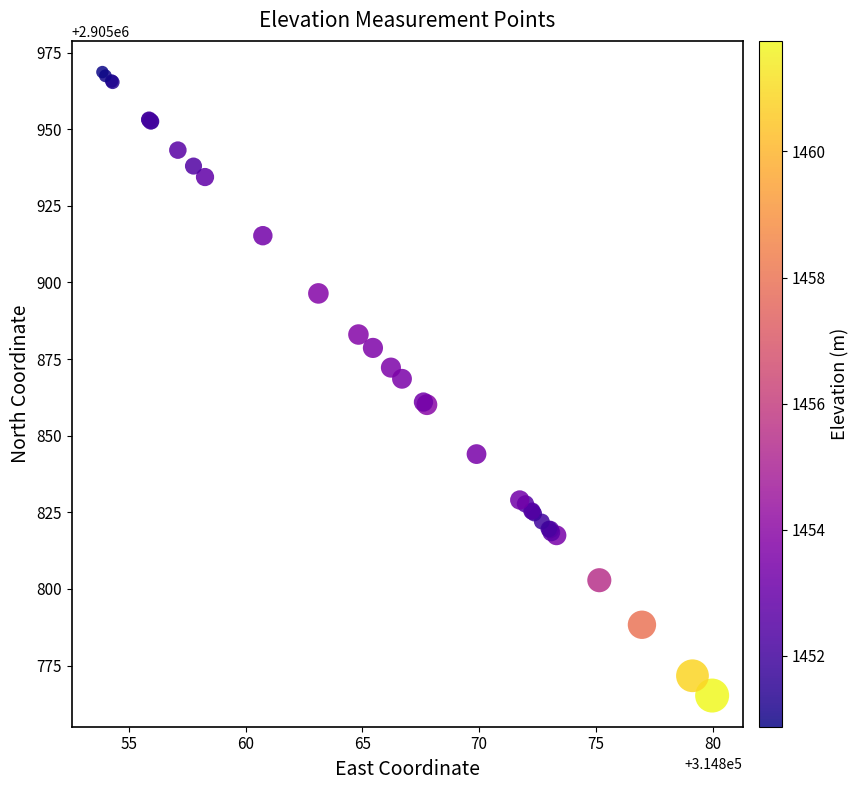

What Y value in the scatter plot is closest to 2905866?

2905868.6